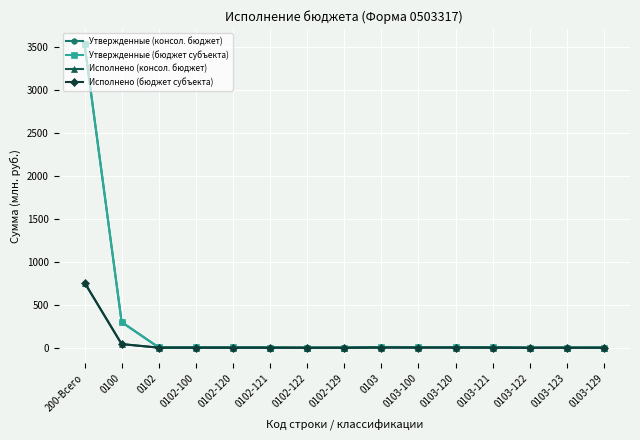

How many interior local valleys does the Исполнено (консол. бюджет) series have?

2